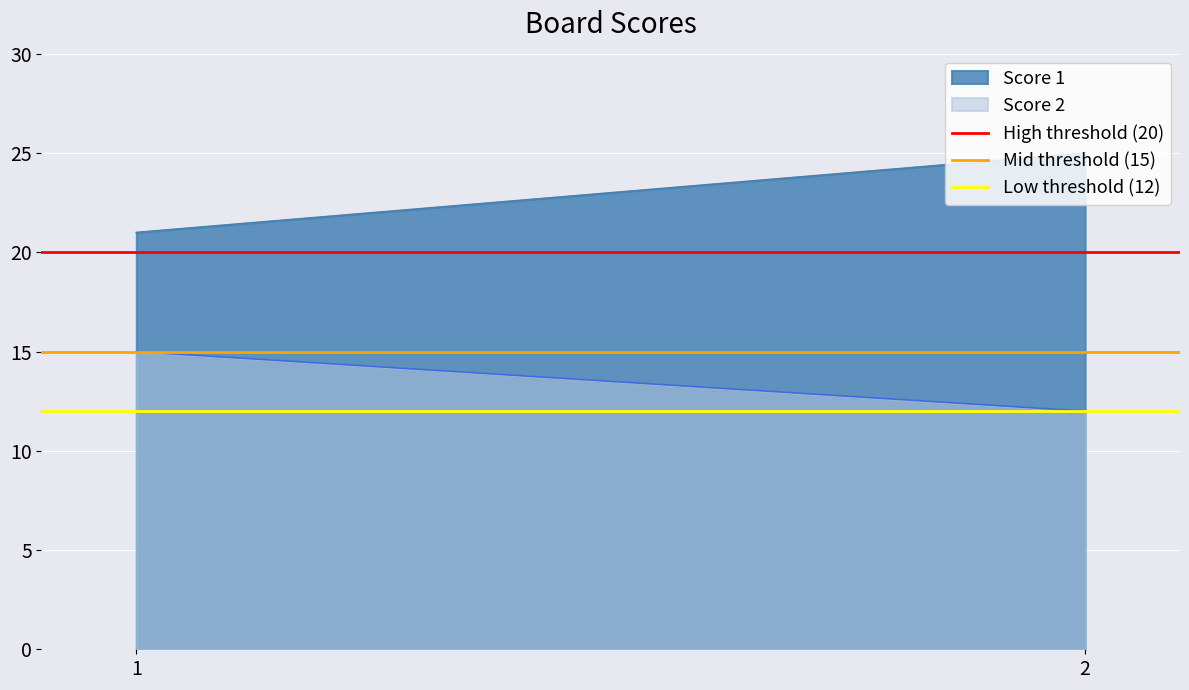

What is the maximum value for Score 1?

25